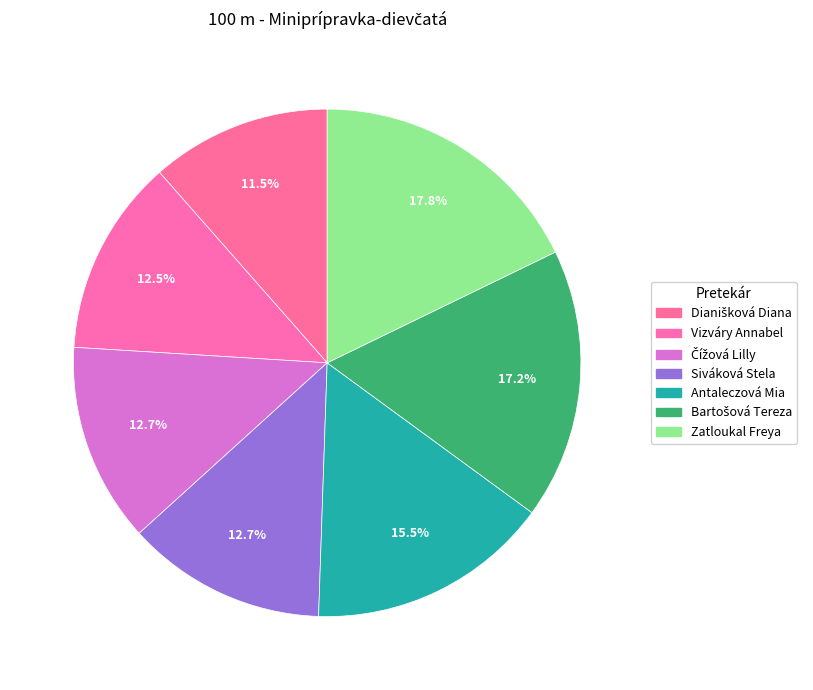

What is the change in value from Dianišková Diana to Zatloukal Freya?

+10.3